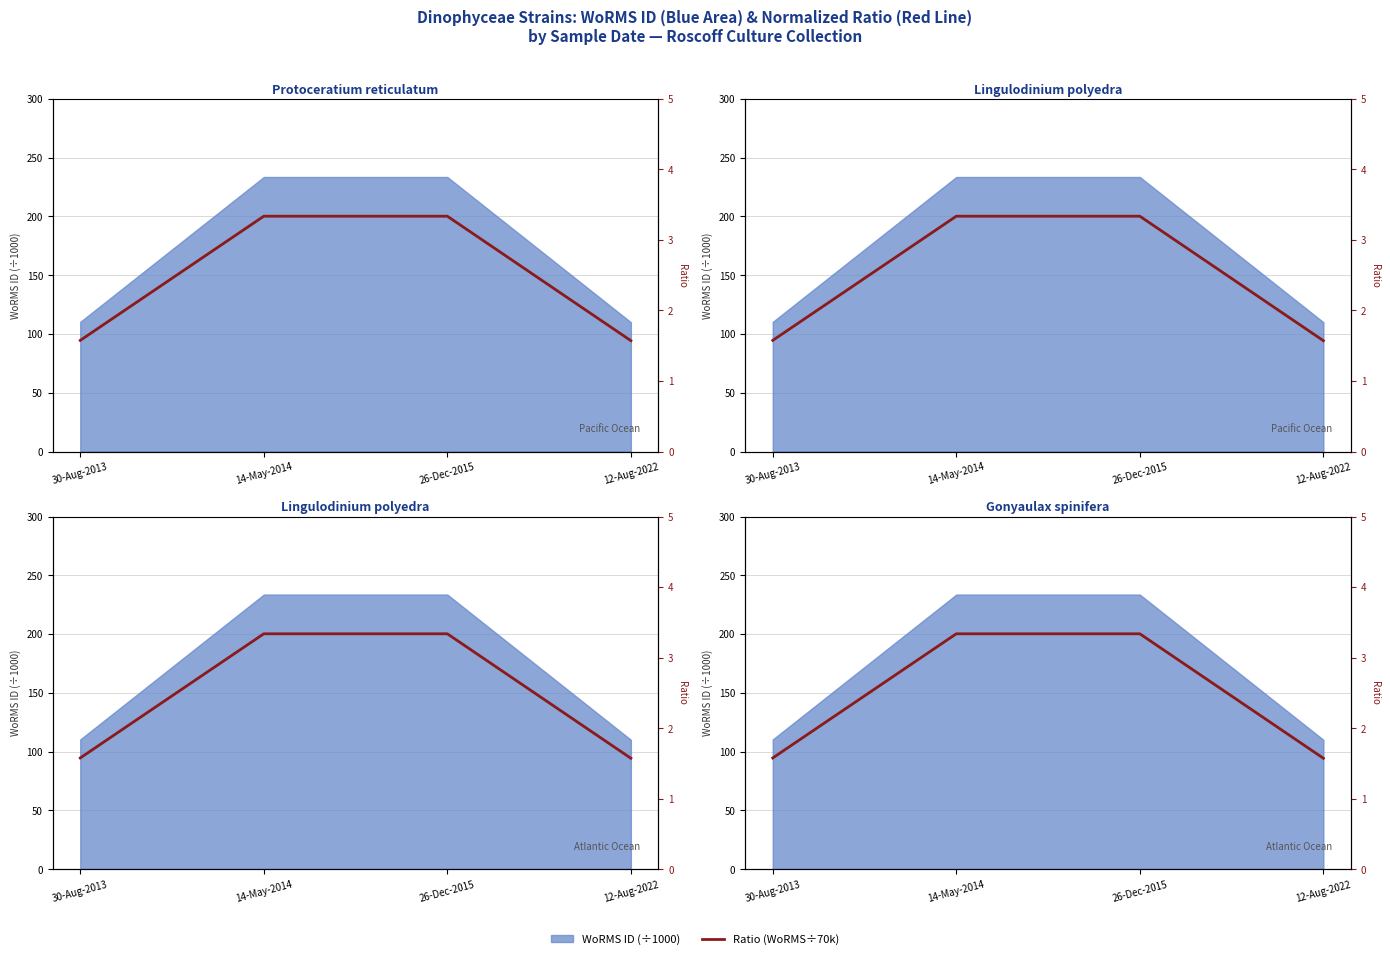

What is the average value?

2.5